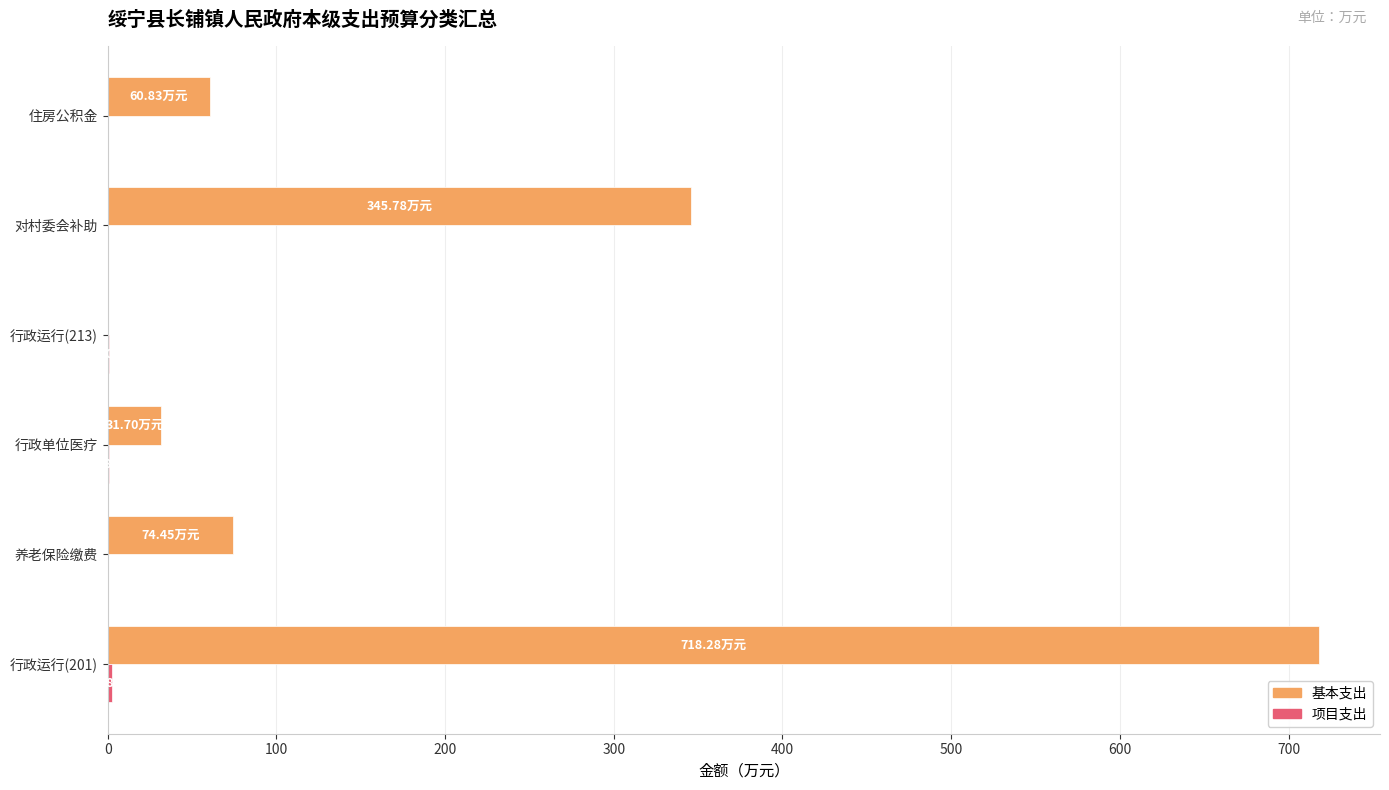

What is the sum of all 基本支出 values?

1231.1